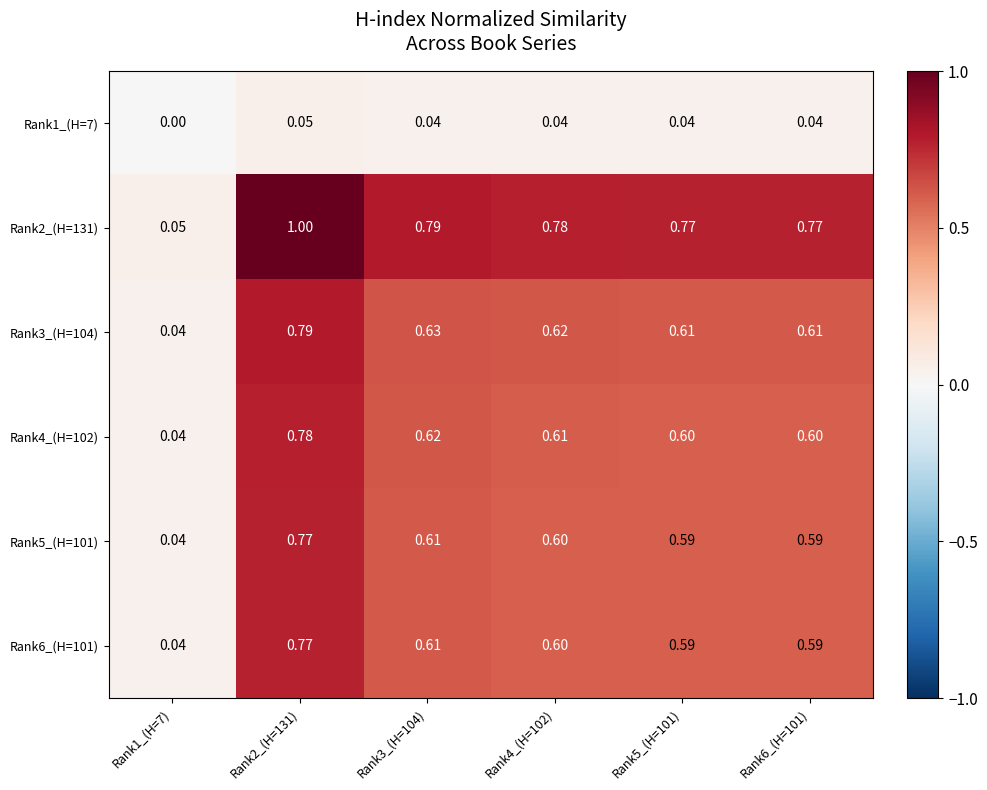

Reading left to right, what are all the values shown in this chart?

Rank1_(H=7): Rank1_(H=7)=0.0	Rank2_(H=131)=0.1	Rank3_(H=104)=0.0	Rank4_(H=102)=0.0	Rank5_(H=101)=0.0	Rank6_(H=101)=0.0
Rank2_(H=131): Rank1_(H=7)=0.1	Rank2_(H=131)=1.0	Rank3_(H=104)=0.8	Rank4_(H=102)=0.8	Rank5_(H=101)=0.8	Rank6_(H=101)=0.8
Rank3_(H=104): Rank1_(H=7)=0.0	Rank2_(H=131)=0.8	Rank3_(H=104)=0.6	Rank4_(H=102)=0.6	Rank5_(H=101)=0.6	Rank6_(H=101)=0.6
Rank4_(H=102): Rank1_(H=7)=0.0	Rank2_(H=131)=0.8	Rank3_(H=104)=0.6	Rank4_(H=102)=0.6	Rank5_(H=101)=0.6	Rank6_(H=101)=0.6
Rank5_(H=101): Rank1_(H=7)=0.0	Rank2_(H=131)=0.8	Rank3_(H=104)=0.6	Rank4_(H=102)=0.6	Rank5_(H=101)=0.6	Rank6_(H=101)=0.6
Rank6_(H=101): Rank1_(H=7)=0.0	Rank2_(H=131)=0.8	Rank3_(H=104)=0.6	Rank4_(H=102)=0.6	Rank5_(H=101)=0.6	Rank6_(H=101)=0.6